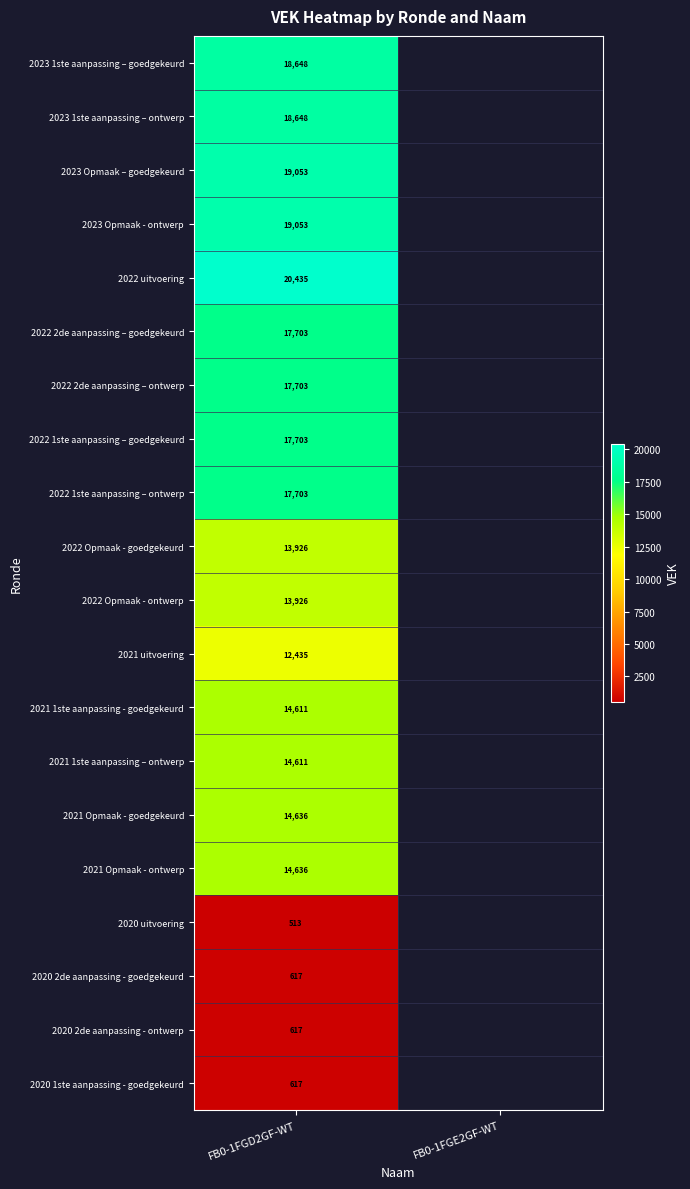

Is the value of 2022 1ste aanpassing – ontwerp at FB0-1FGD2GF-WT greater than the value of 2023 Opmaak - ontwerp at FB0-1FGD2GF-WT?

No